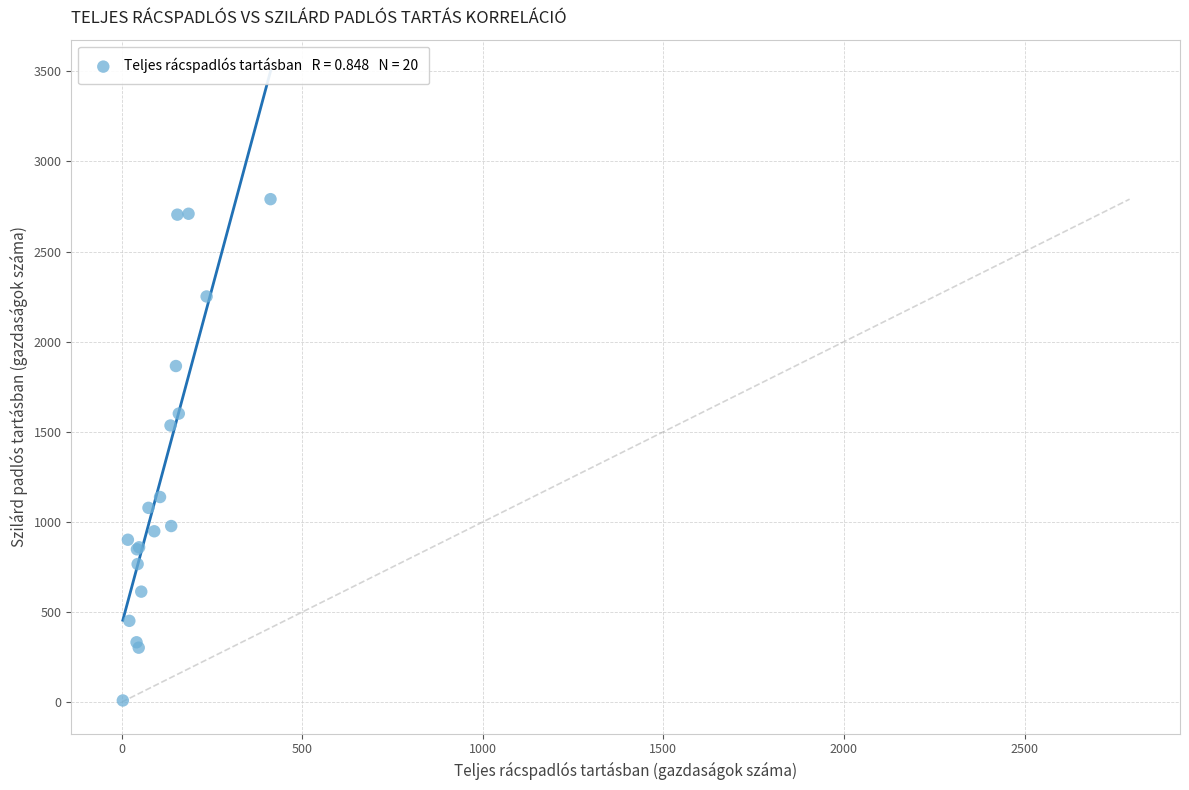

What Y value in the scatter plot is closest to 1400?

1535